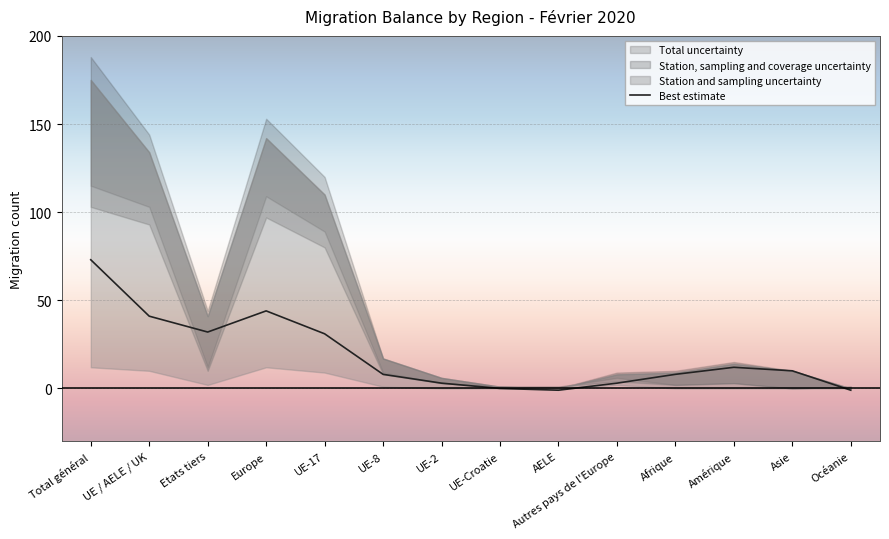

What is the sum of all values?

263